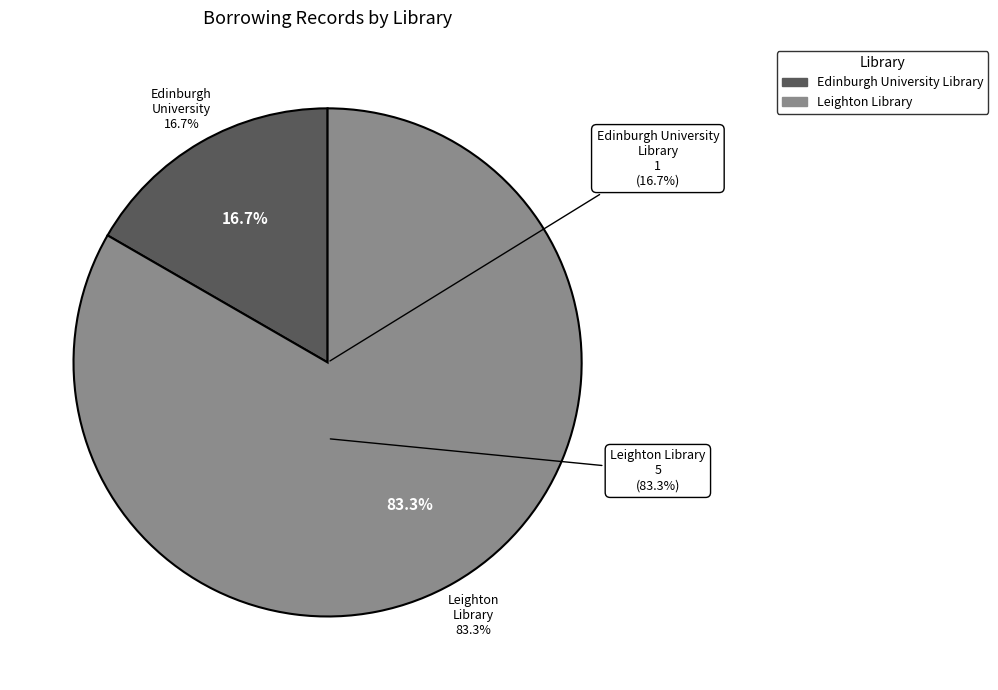

How much of the chart is everything except Leighton Library?

16.7%